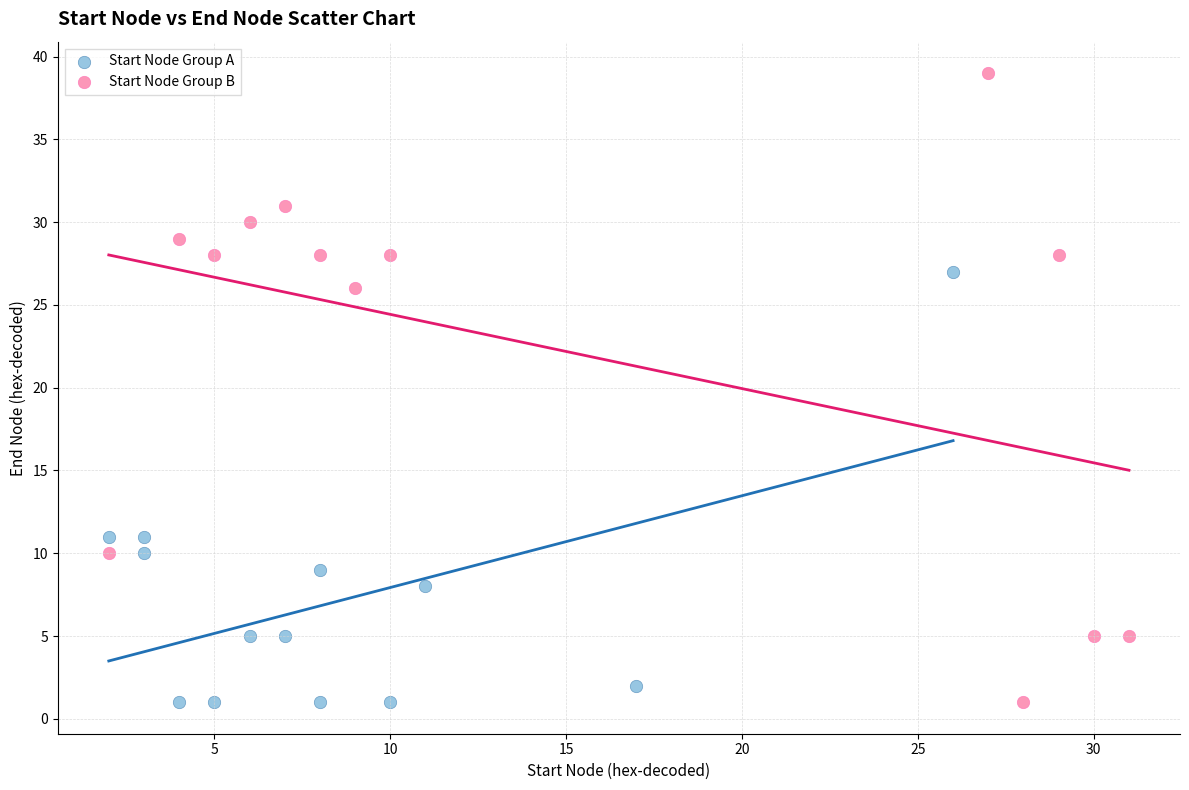

Which series has the largest Y range (max minus min)?

Start Node Group B